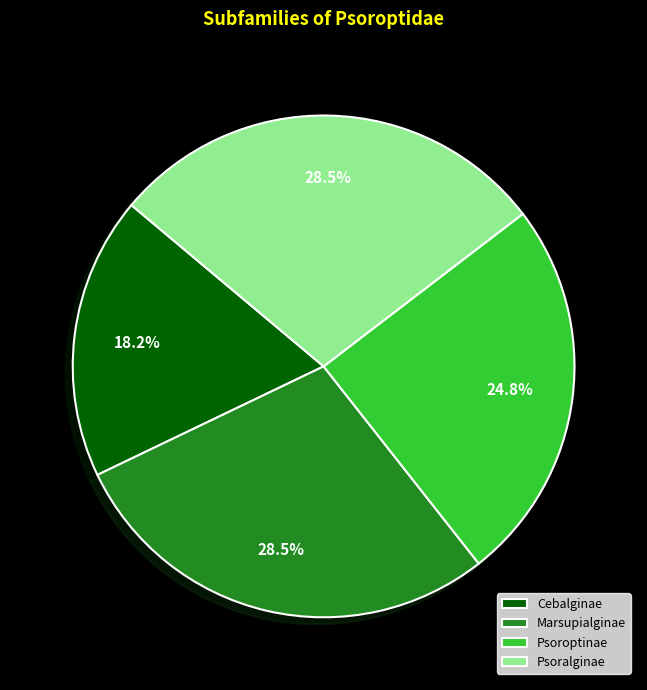

Do Cebalginae and Marsupialginae together represent more than half of the pie?

No